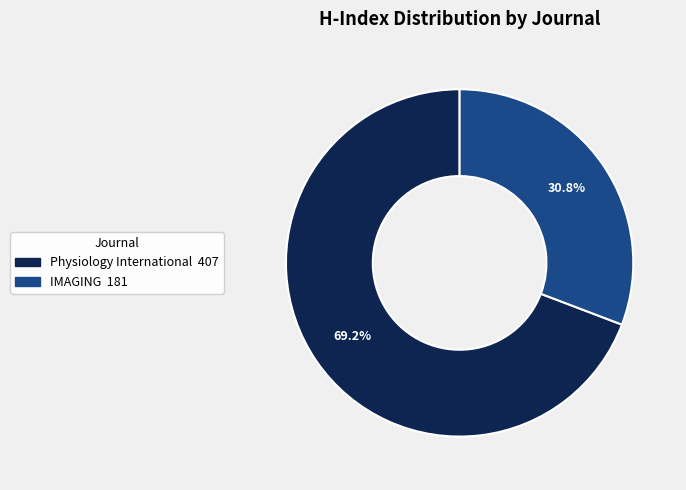

To the nearest percent, what is the difference between the largest and smallest slice percentages?

38%